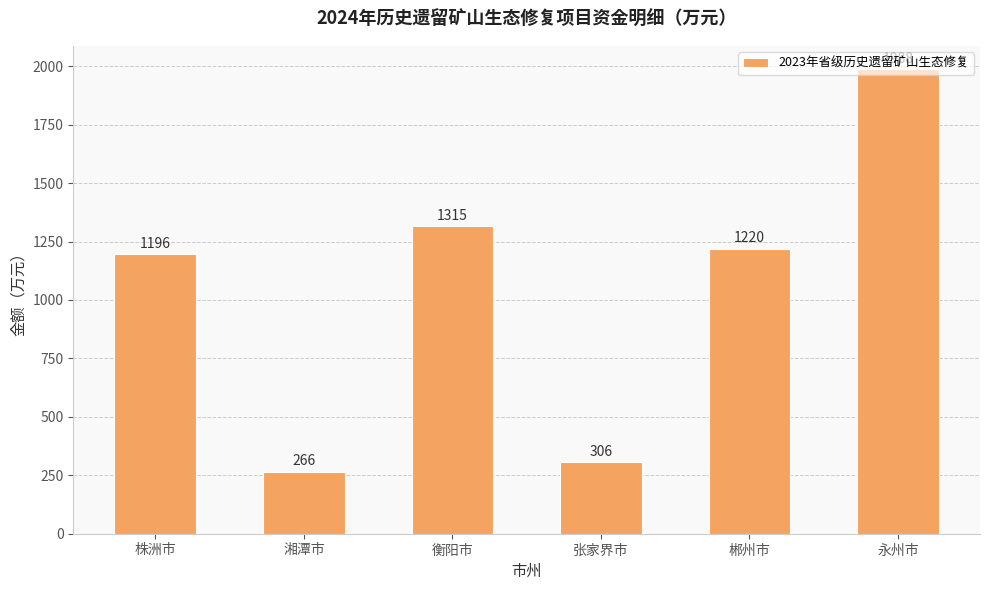

What is the approximate value at 郴州市?

1220